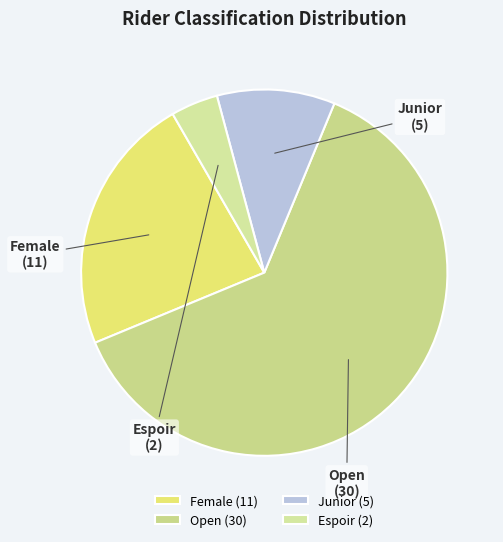

Is it true that Female is 23% of the pie?

True